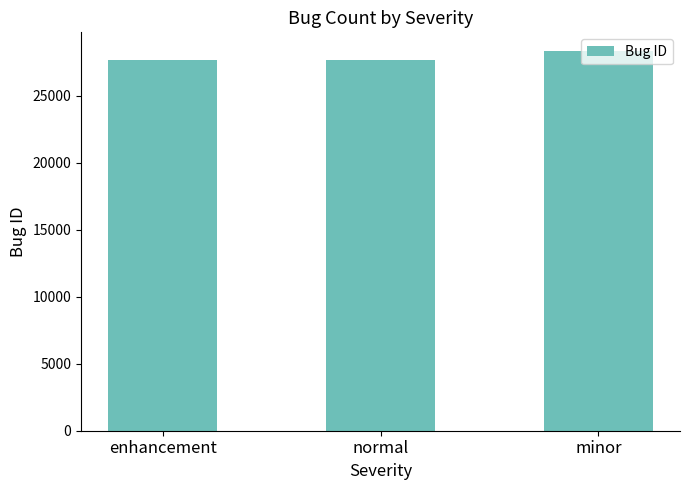

What is the difference between the values at normal and minor?

617